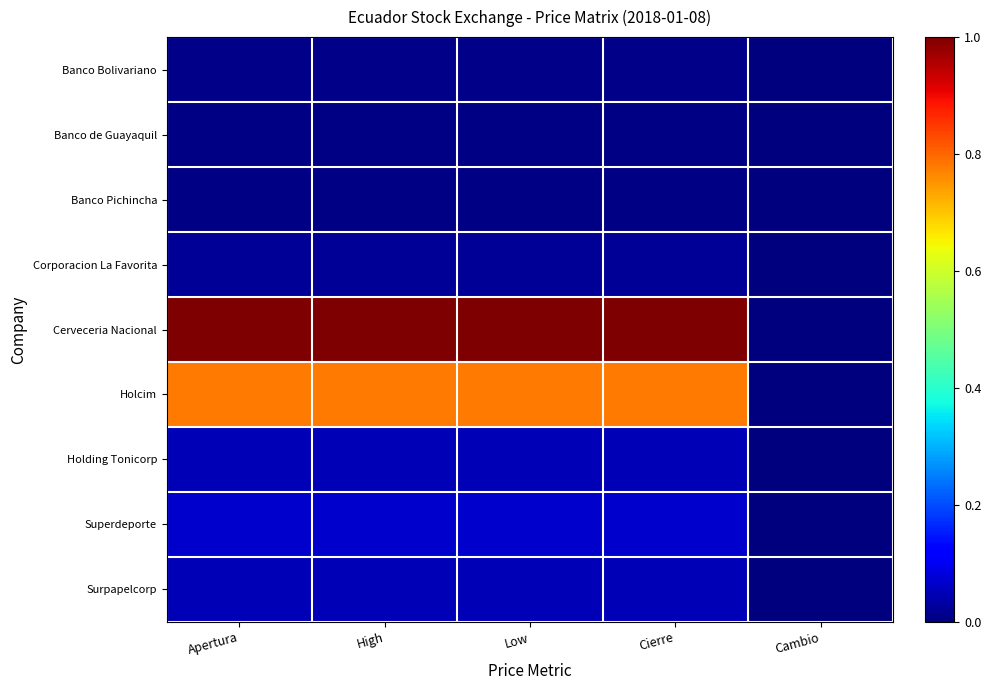

Which series has the largest total across all categories?

Cerveceria Nacional